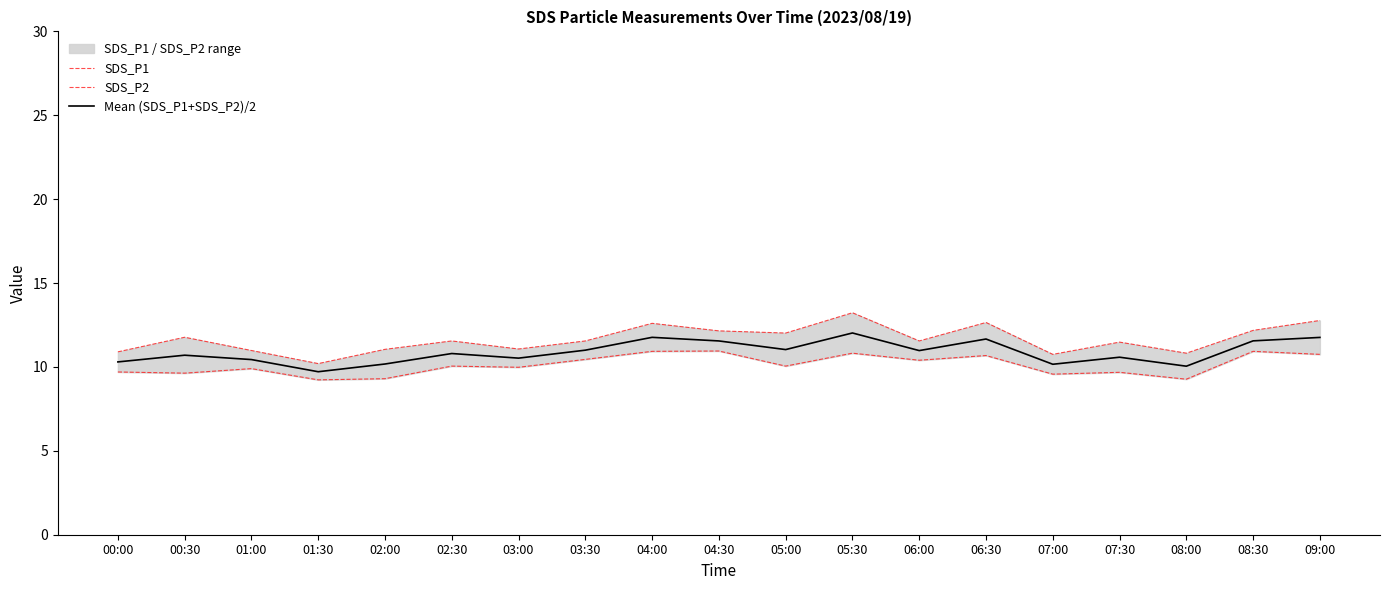

True or false: SDS_P2 and Mean (SDS_P1+SDS_P2)/2 intersect in this chart.

False